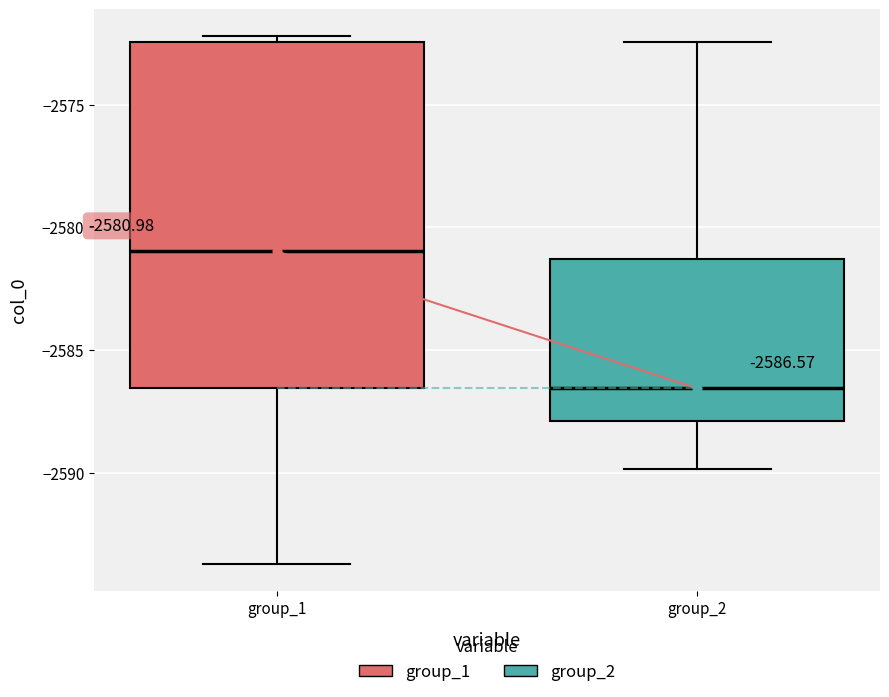

Which box's median line is the lowest?

group_2